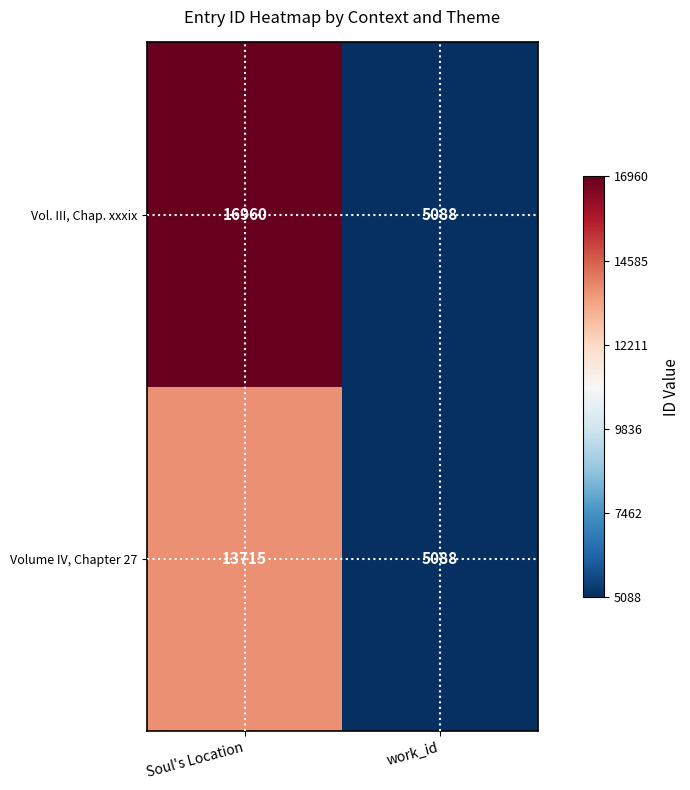

Reading left to right, what are all the values shown in this chart?

Vol. III, Chap. xxxix: 16960	5088
Volume IV, Chapter 27: 13715	5088